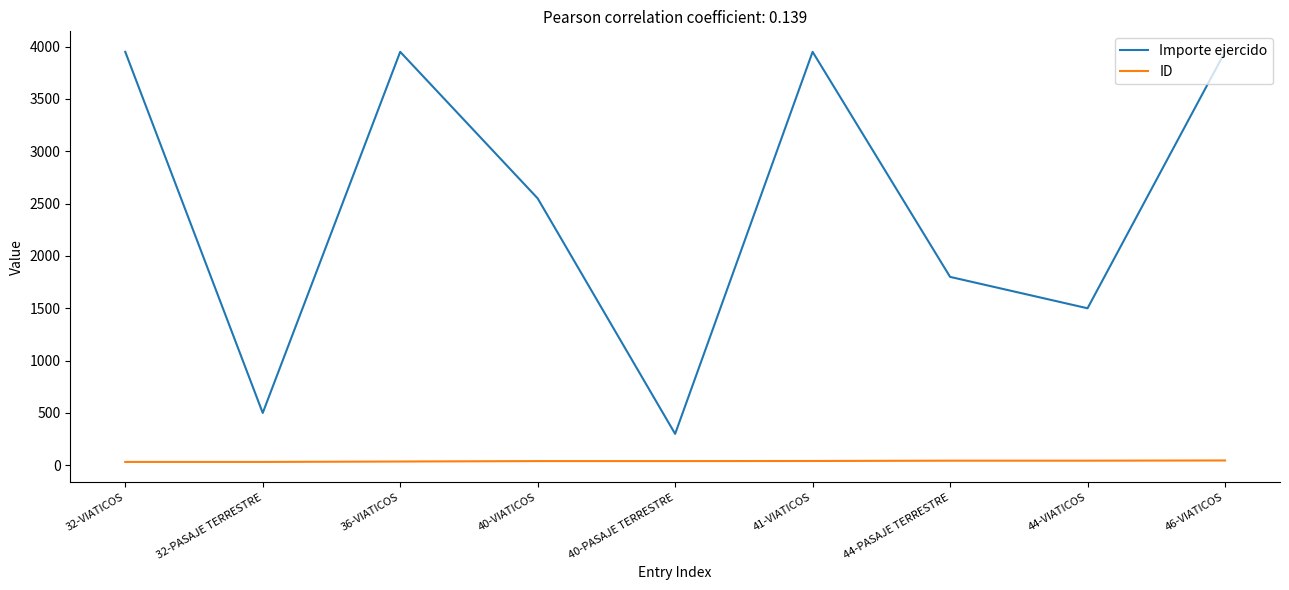

True or false: Importe ejercido and ID intersect in this chart.

False